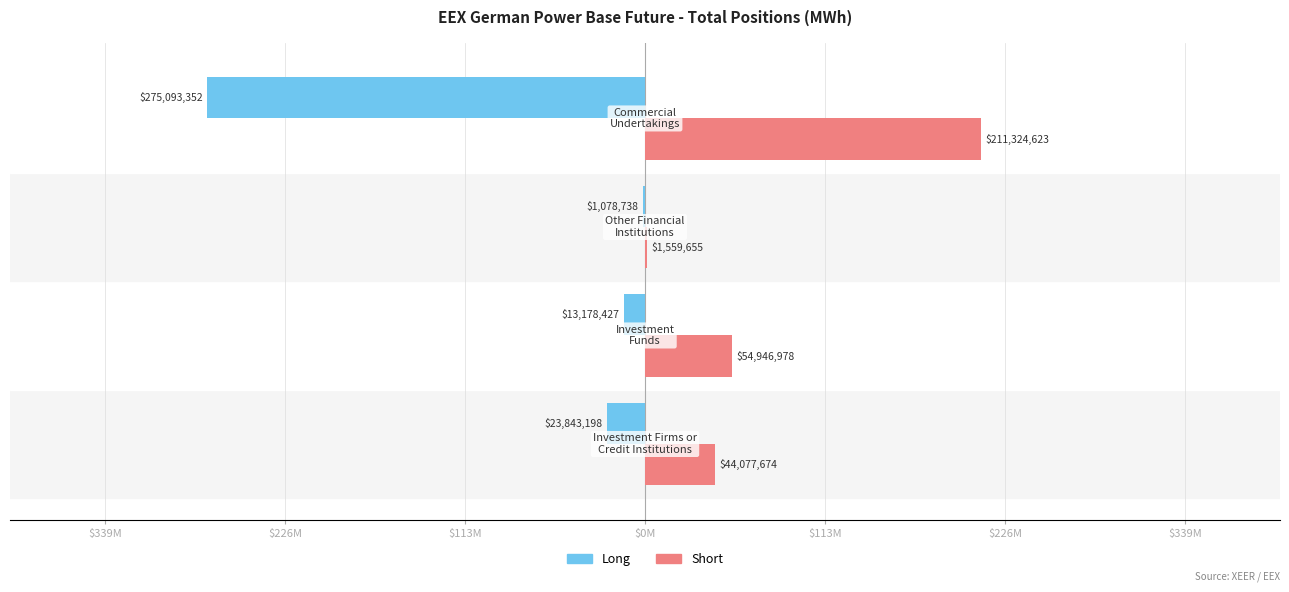

What are all the series names shown in the legend?

Long, Short